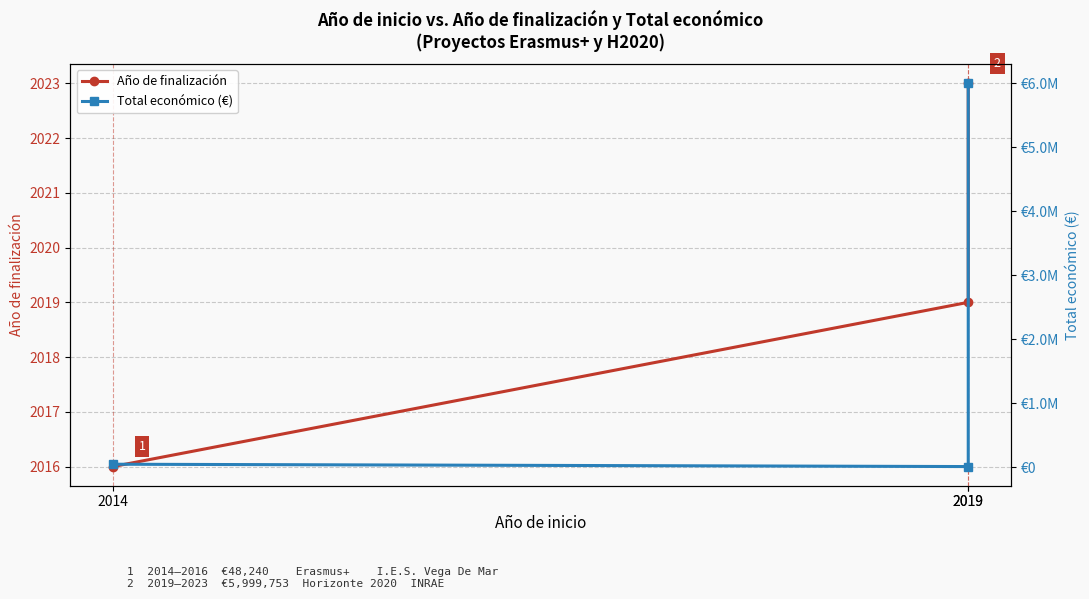

Reading right to left, extract all data points from this chart.

Año de finalización: 2019=2023	2019=2019	2014=2016
Total económico (€): 2019=5999753	2019=11710	2014=48240